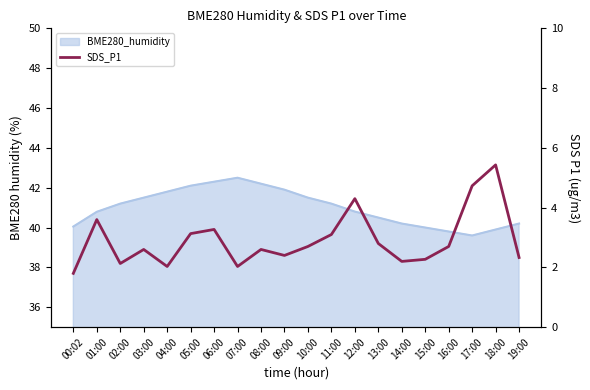

Is it true that the value at 10:00 is 2.7?

True